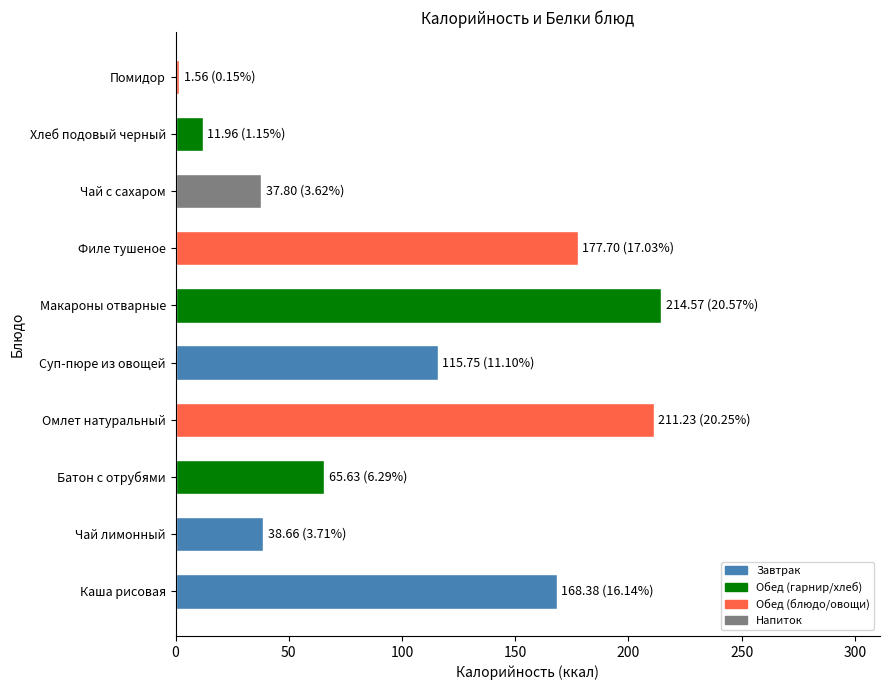

What is the difference between the values at Каша рисовая and Чай с сахаром?

130.6